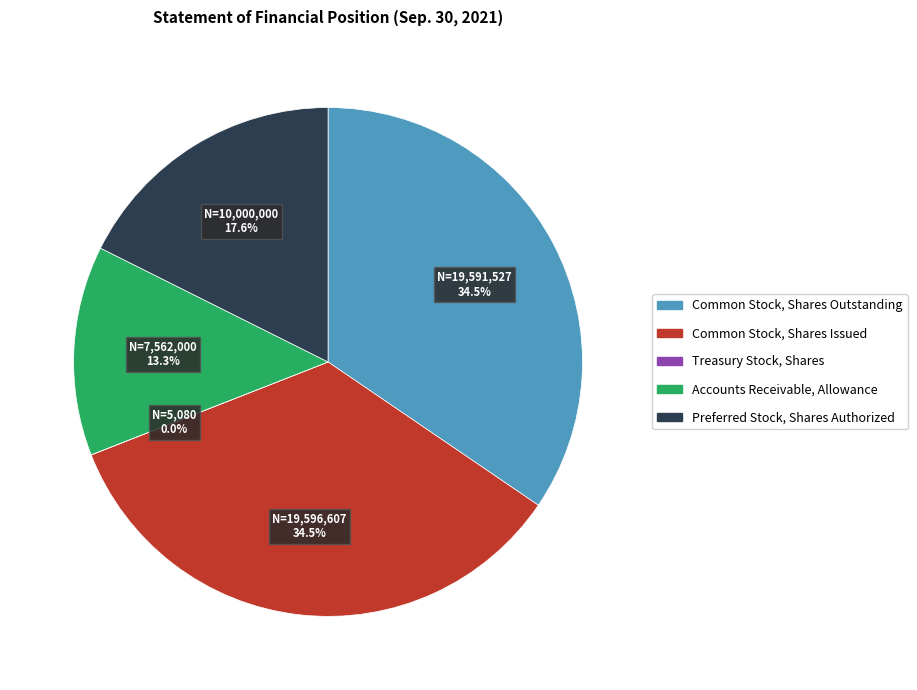

Combined, what portion of the pie is Accounts Receivable, Allowance and Preferred Stock, Shares Authorized?

30.9%